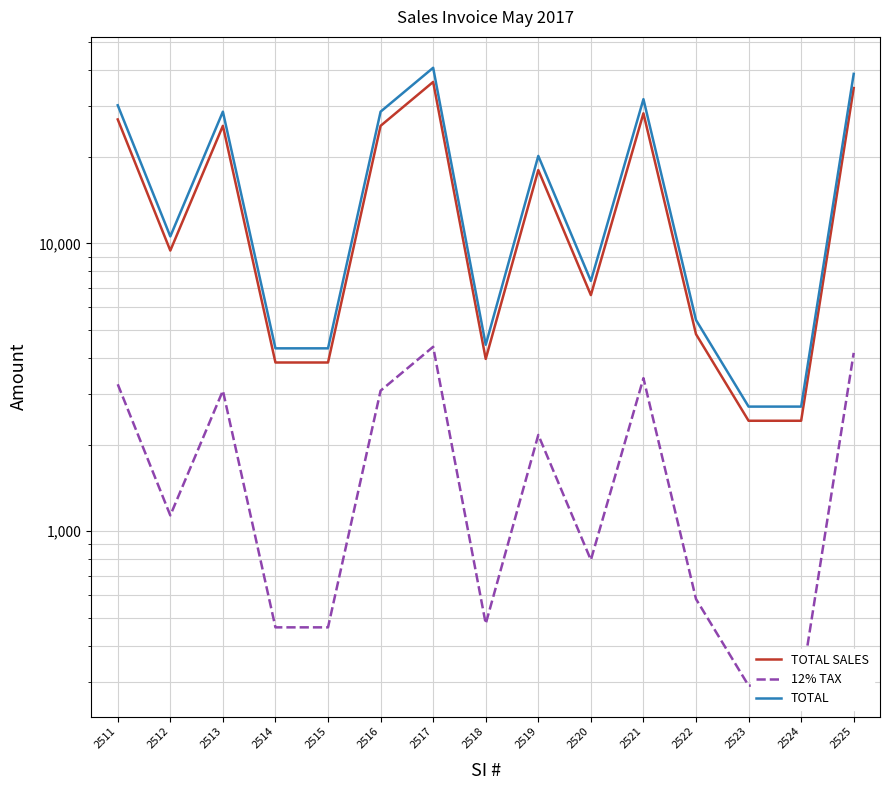

True or false: 12% TAX and TOTAL SALES cross at least once.

False